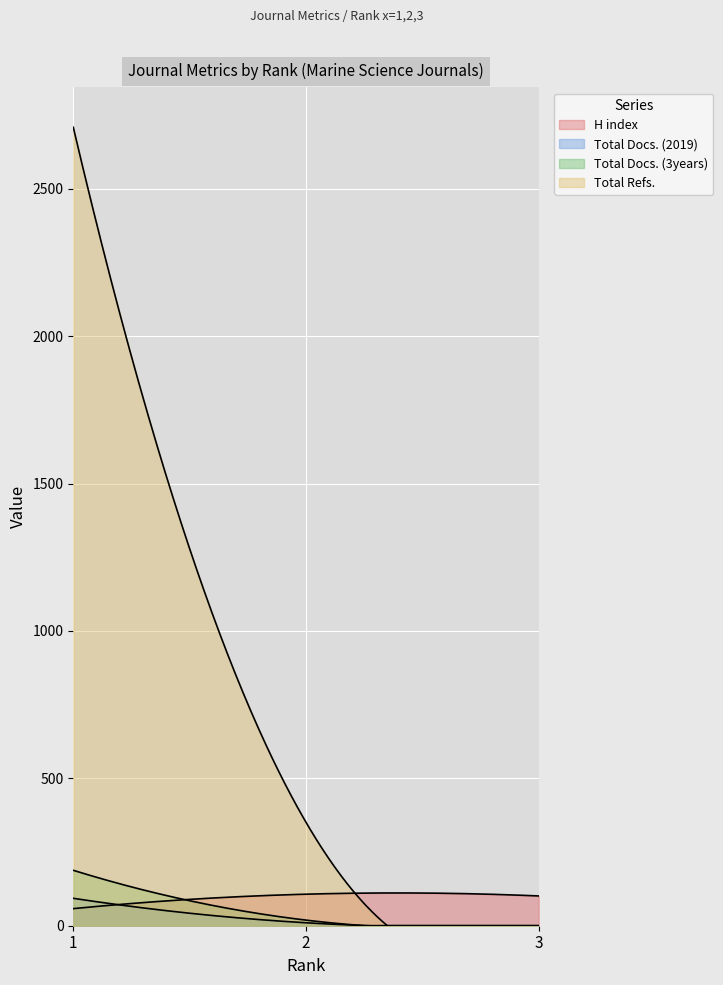

How many positive values does the Total Refs. series have?

2